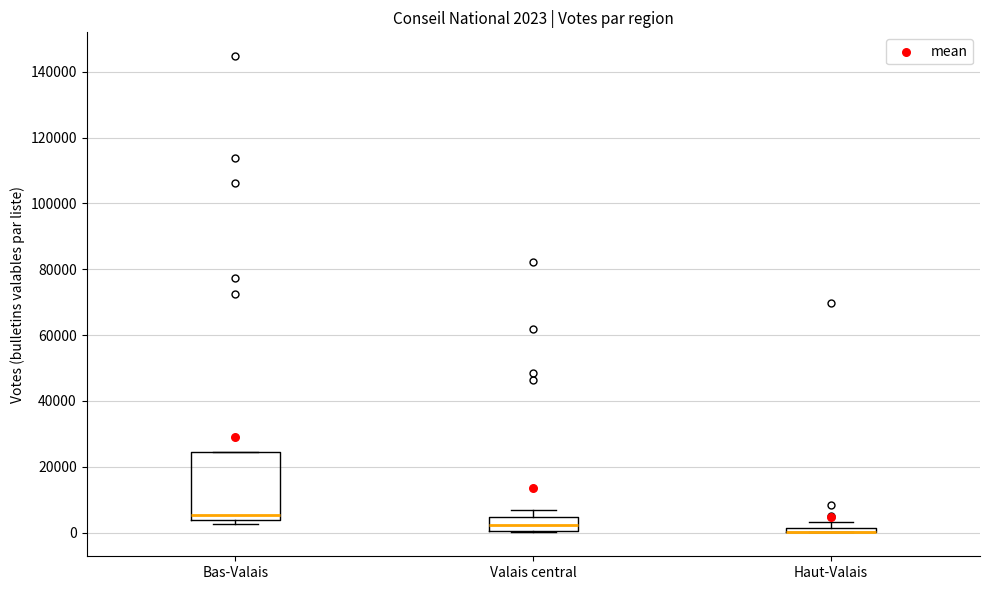

Which box is the tallest, from its lower edge to its upper edge?

Bas-Valais